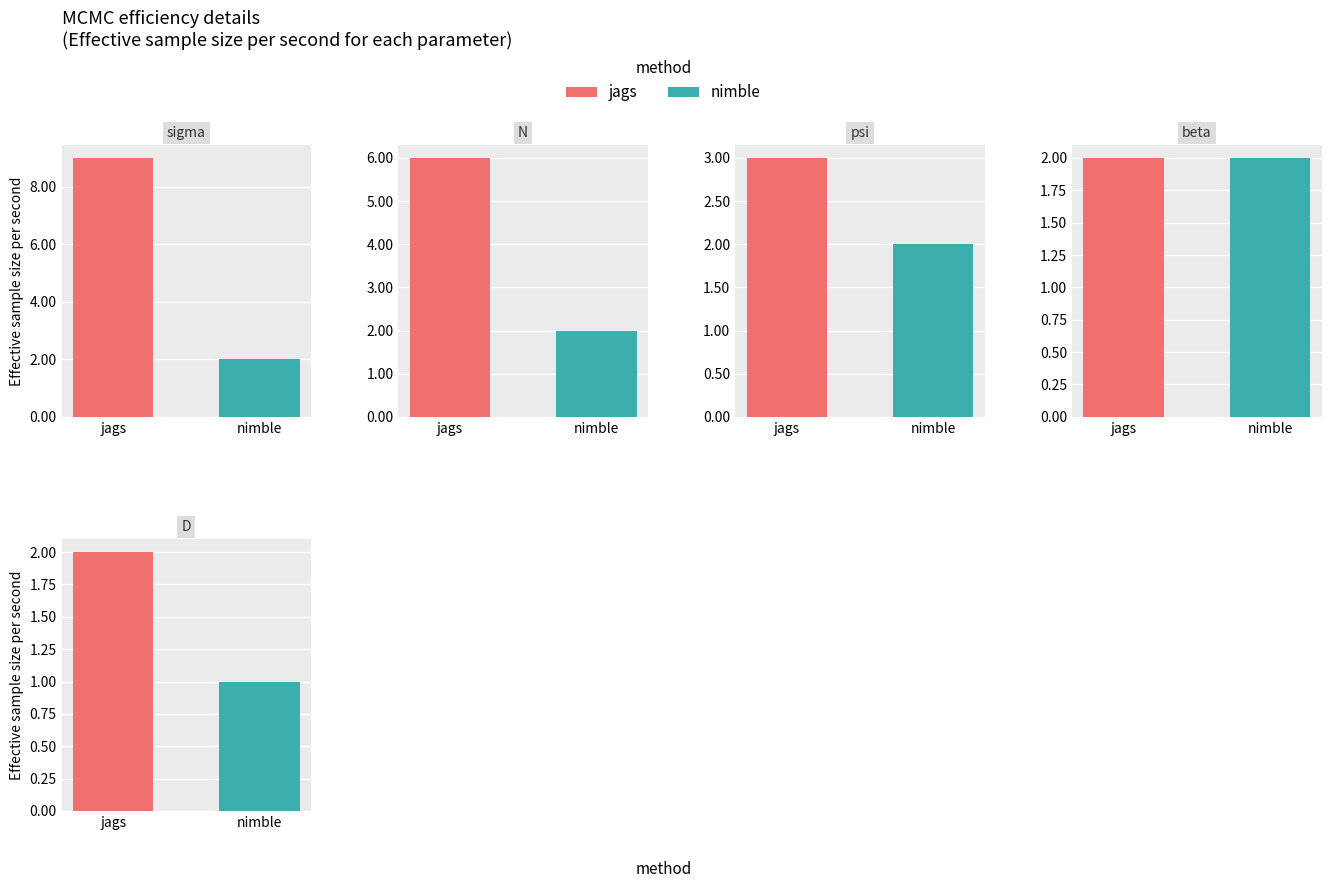

Which series has the largest total across all categories?

jags